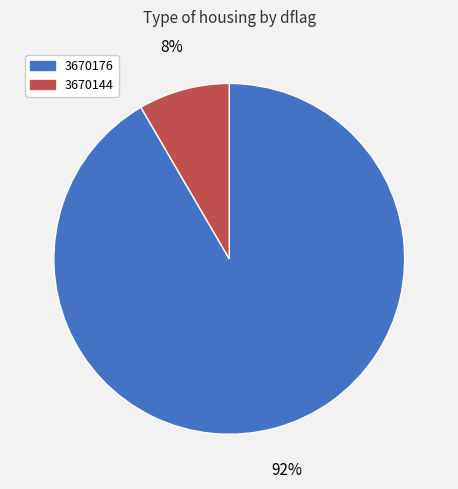

The 3670176 slice represents 99% of the pie. True or false?

False